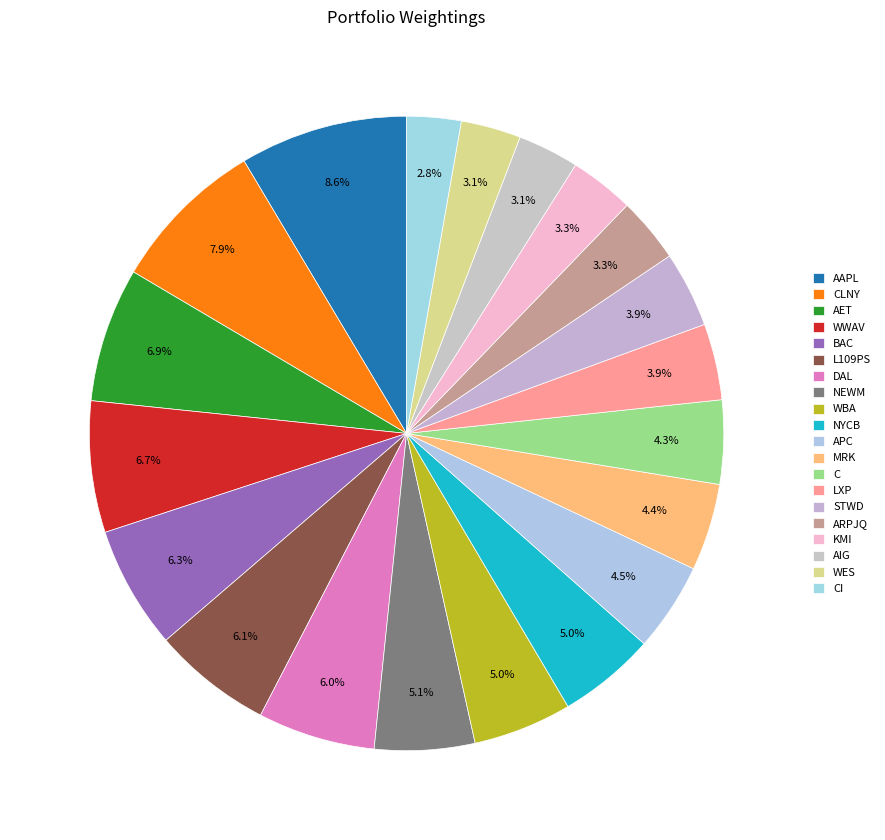

Combined, do L109PS and ARPJQ account for over 50%?

No